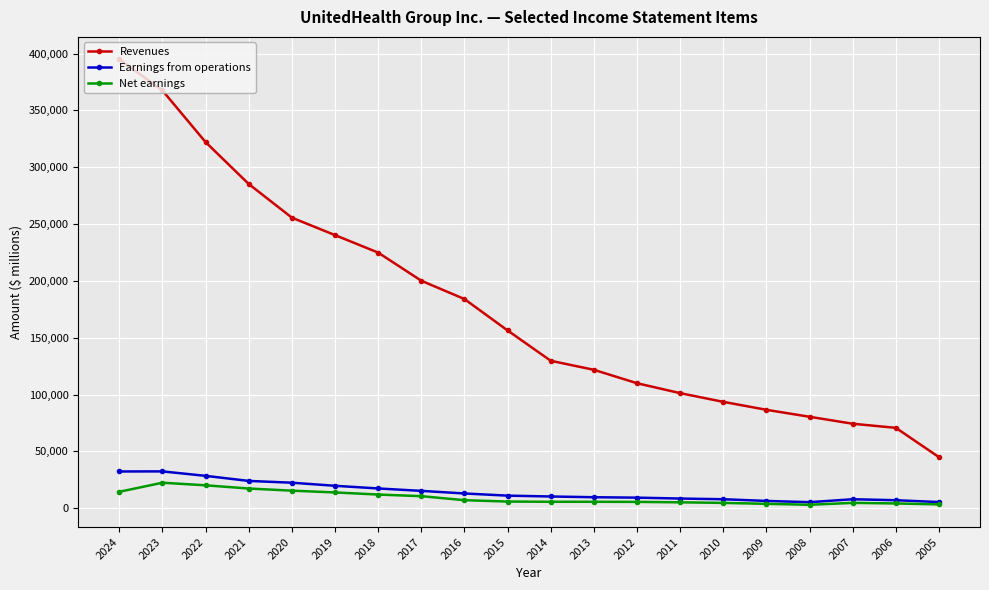

What is the sum of all Net earnings values?

184265